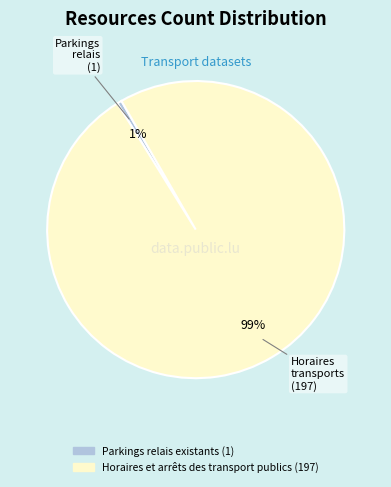

To the nearest percent, what is the average slice percentage?

50%